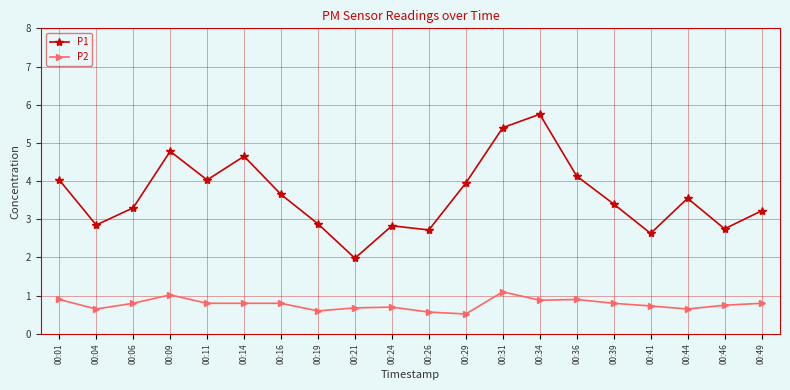

The P2 series shows 0.7 at 00:44. True or false?

True